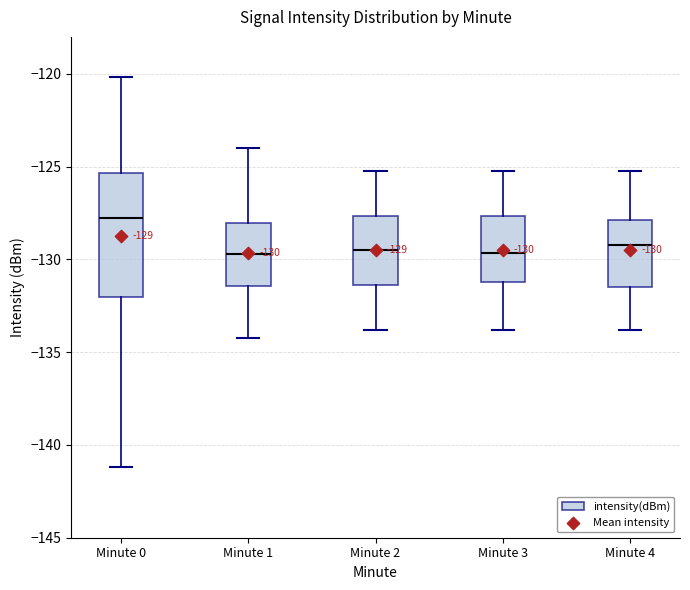

Comparing the boxes themselves (not the whiskers), which one is the tallest?

Minute 0